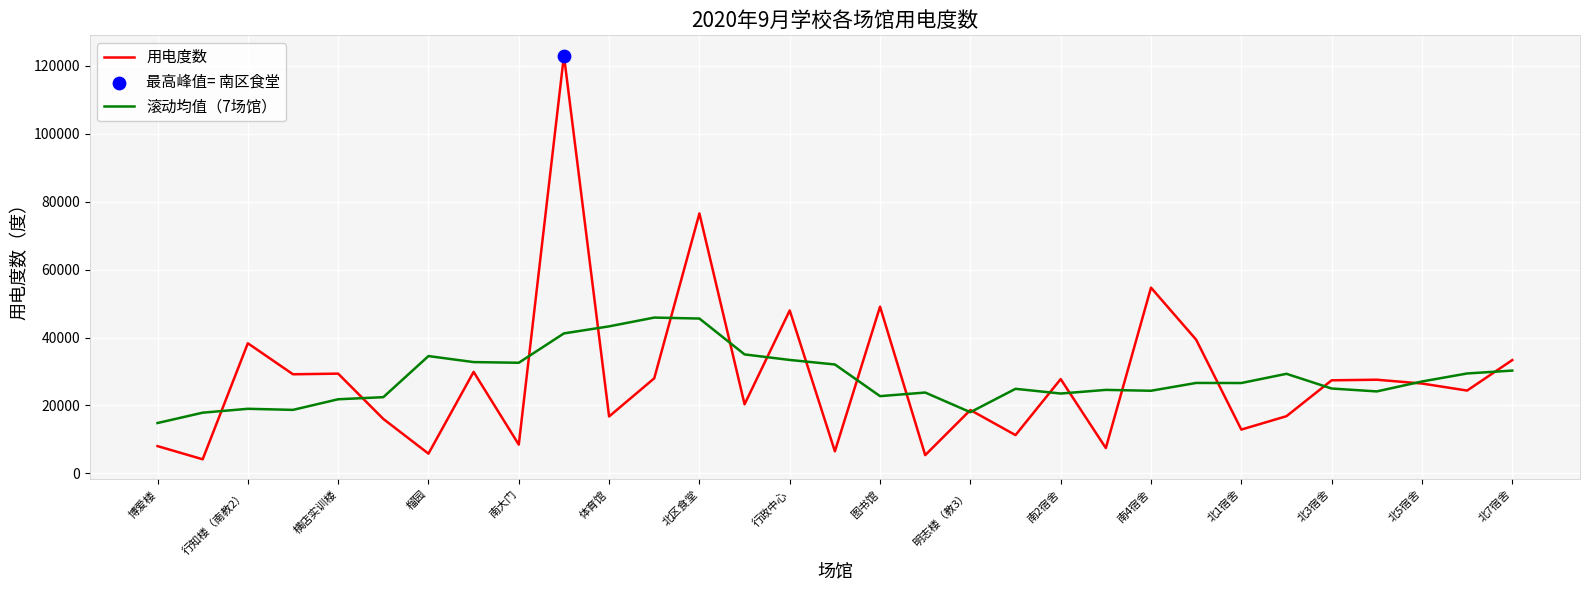

List the series in order of their peak value, highest first.

用电度数, 滚动均值（7场馆）